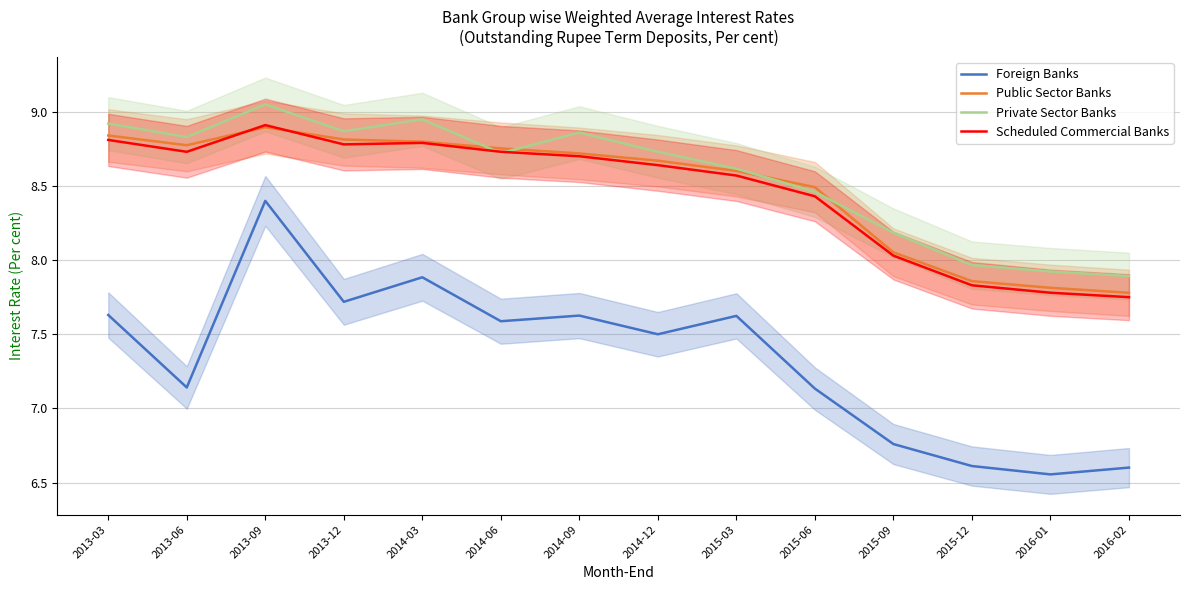

Is it true that Scheduled Commercial Banks equals 13.6 at 2015-06?

False